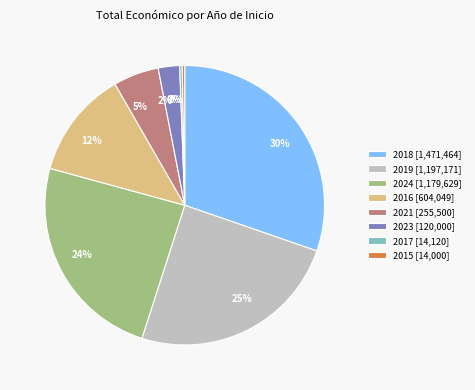

Is the sum of 2017 [14,120] and 2019 [1,197,171] greater than half?

No